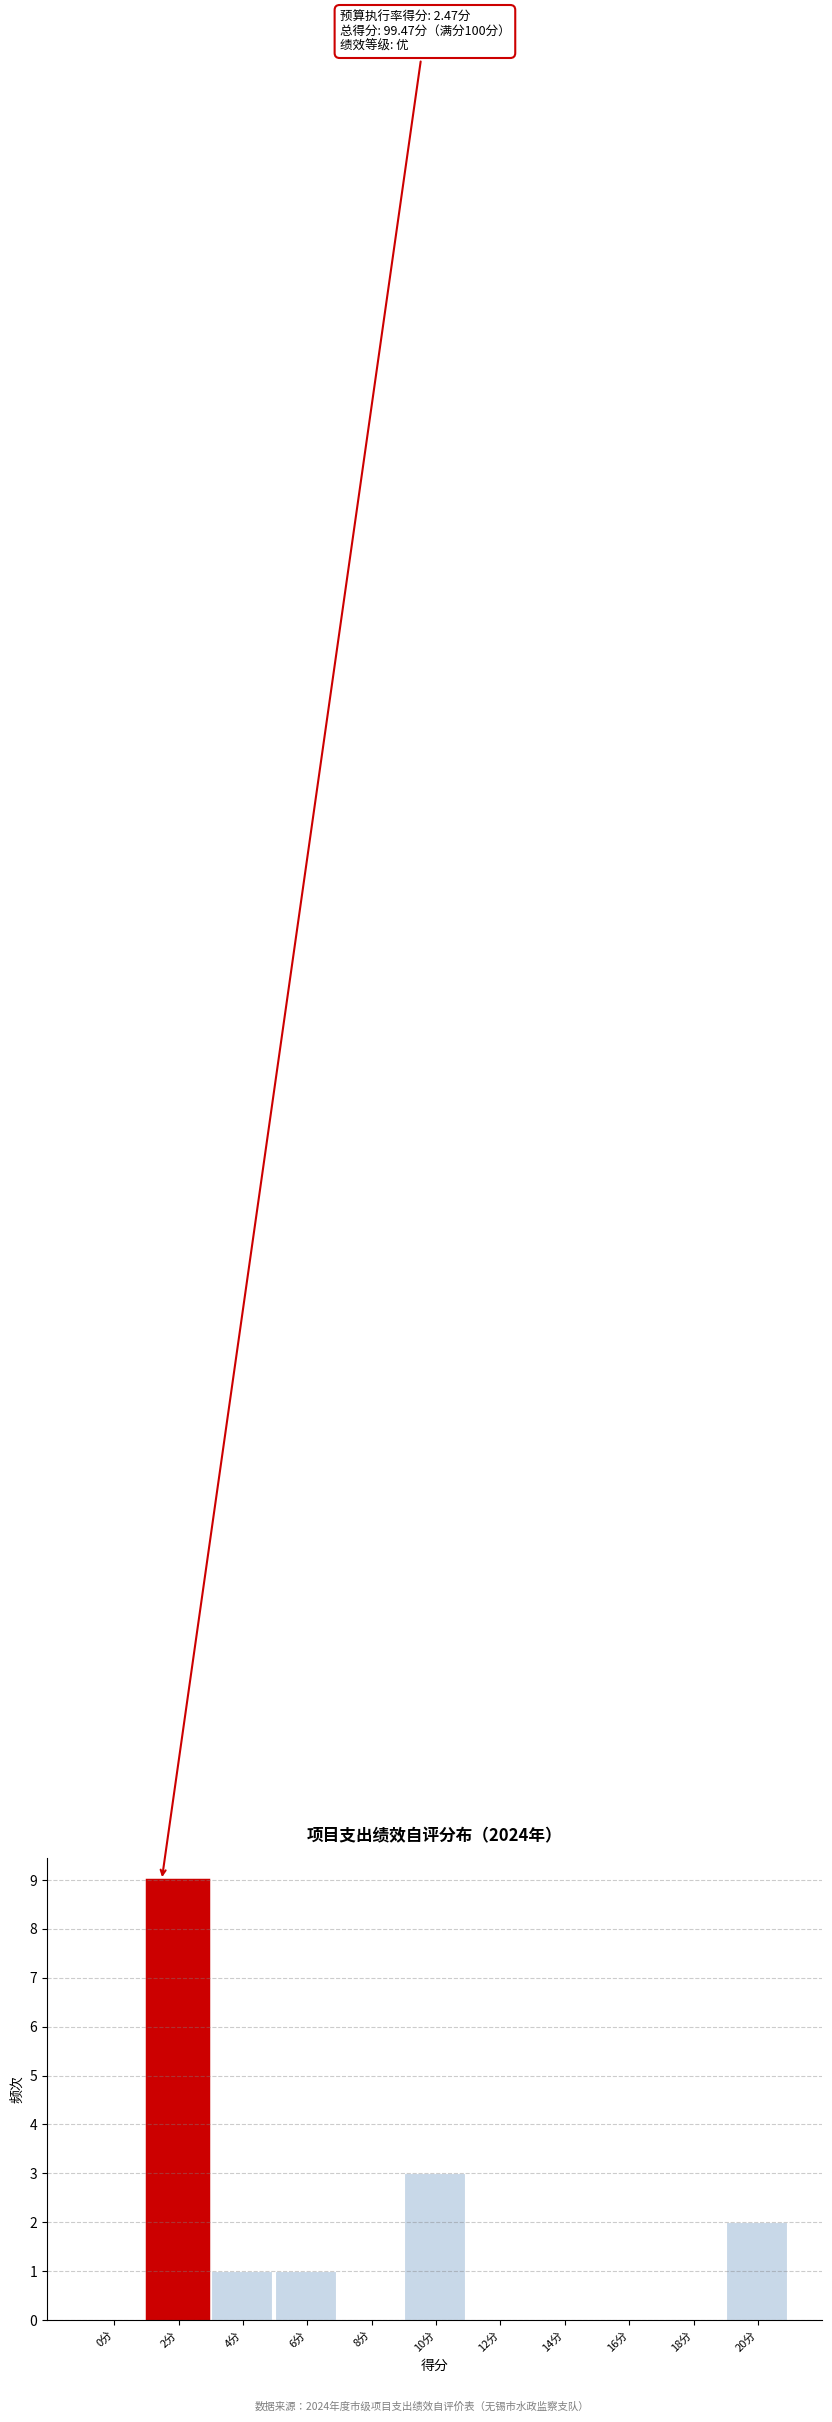

Reading right to left, transcribe all the data shown in this chart.

20分=2	18分=0	16分=0	14分=0	12分=0	10分=3	8分=0	6分=1	4分=1	2分=9	0分=0